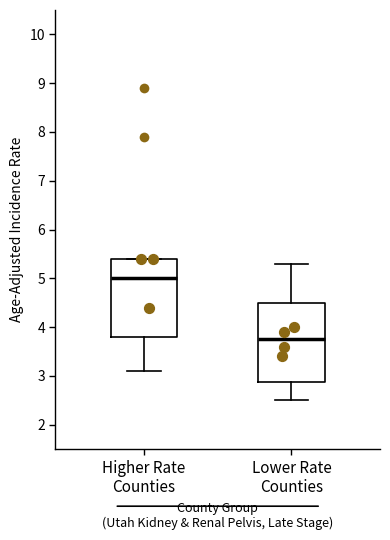

Which box's median line is the highest?

Higher Rate Counties